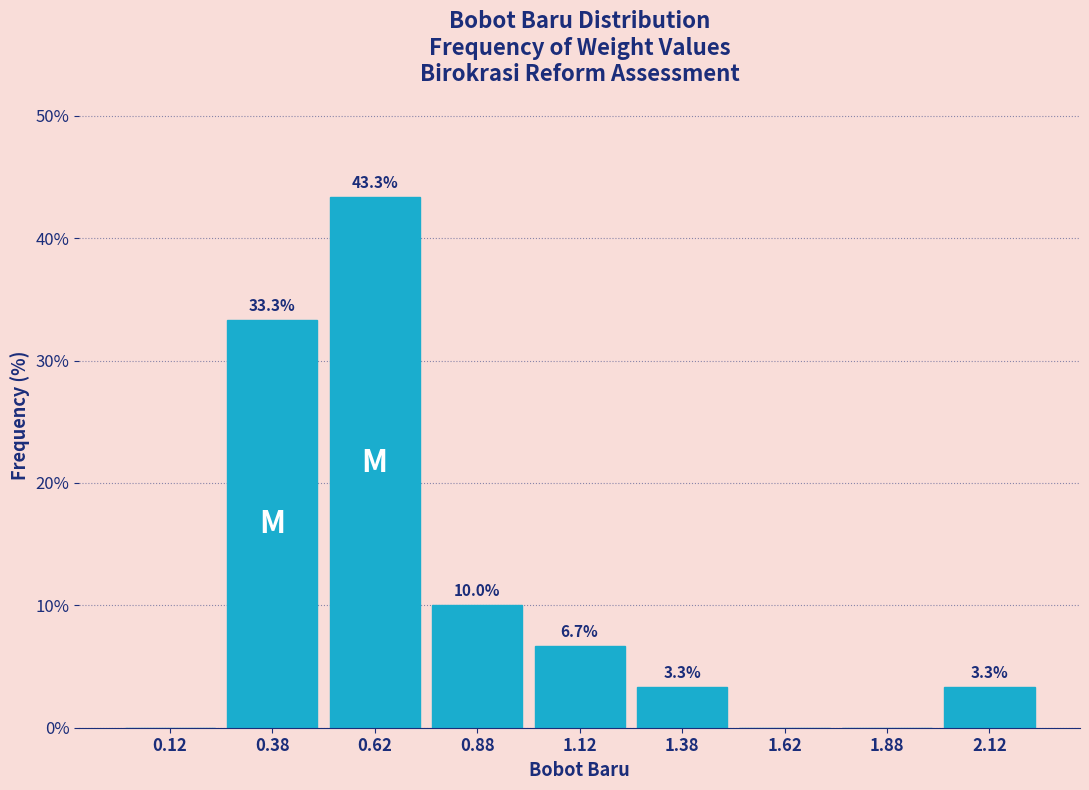

Over which range of the x-axis is the bar tallest?

0.50 to 0.75